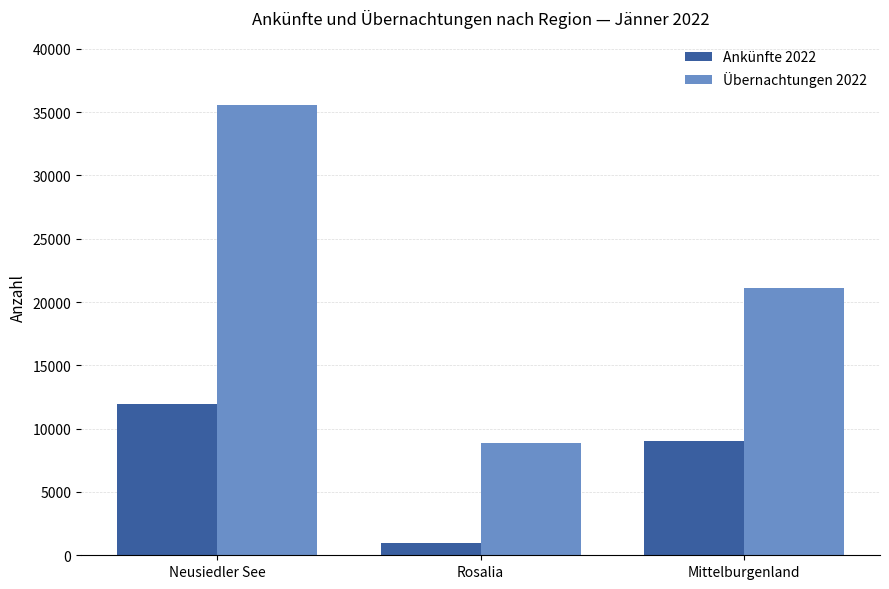

What is the difference between the second highest and minimum values in the Ankünfte 2022 series?

8051